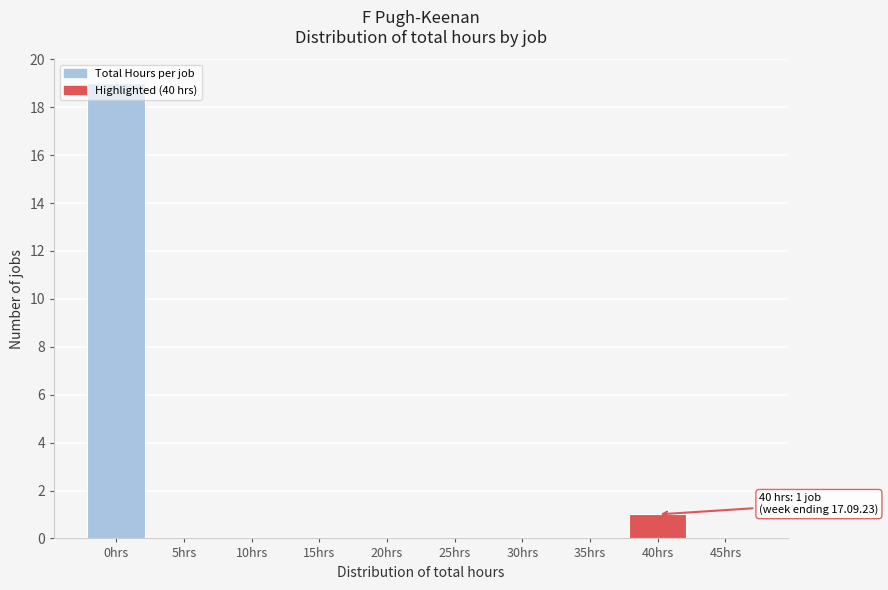

What is the maximum value shown in the chart?

19